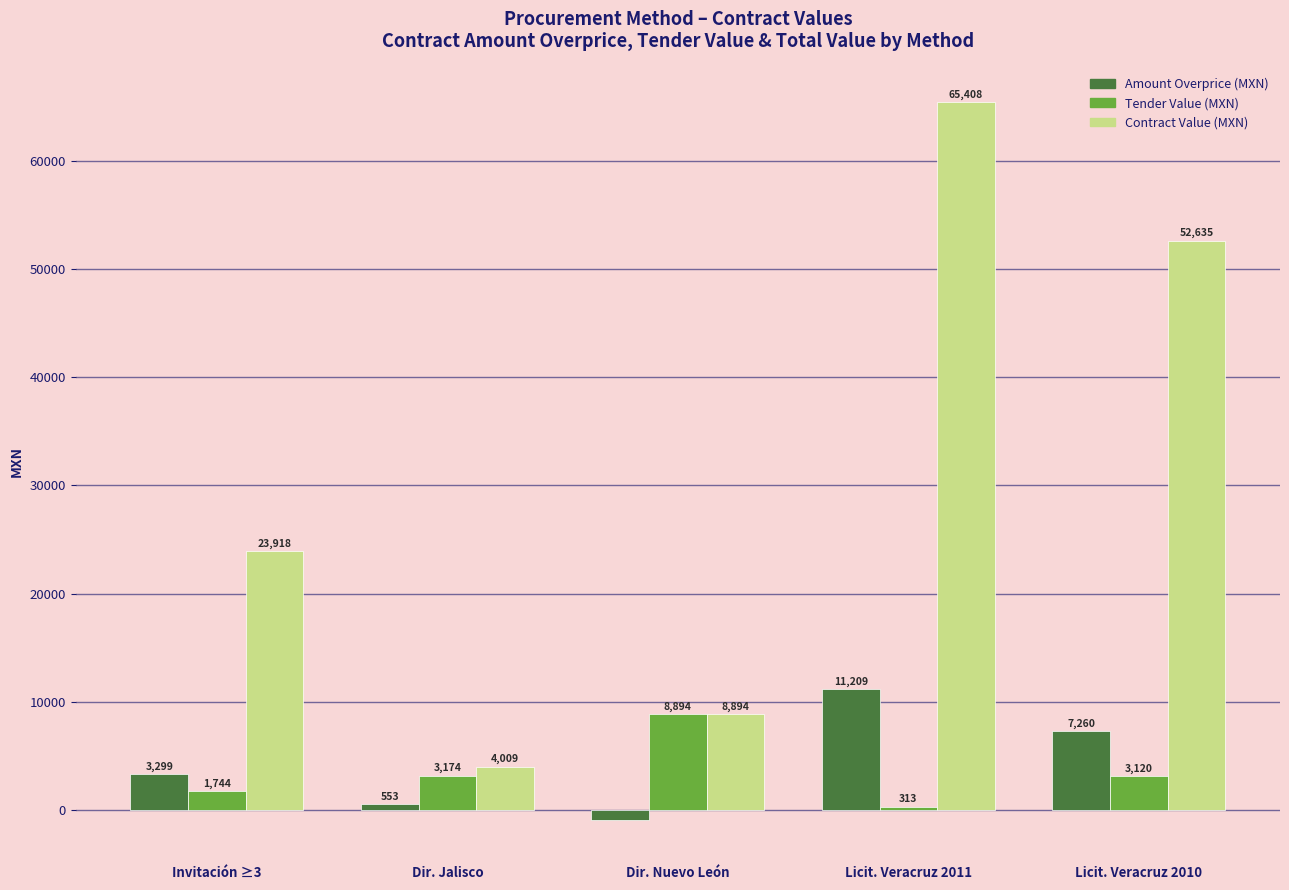

At which category is the sum across all series the highest?

Licit. Veracruz 2011